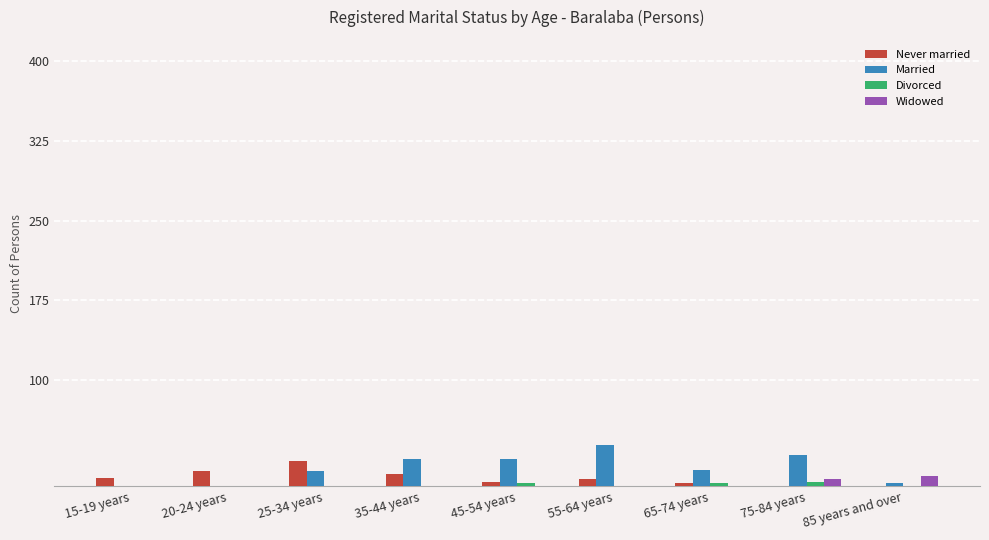

Are the bars horizontal?

No